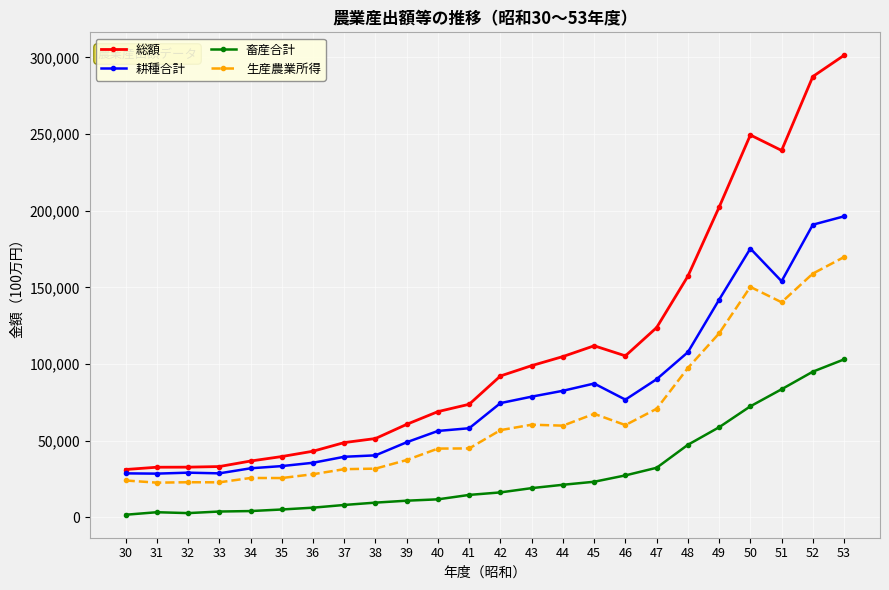

The 生産農業所得 series shows 42422 at 37. True or false?

False